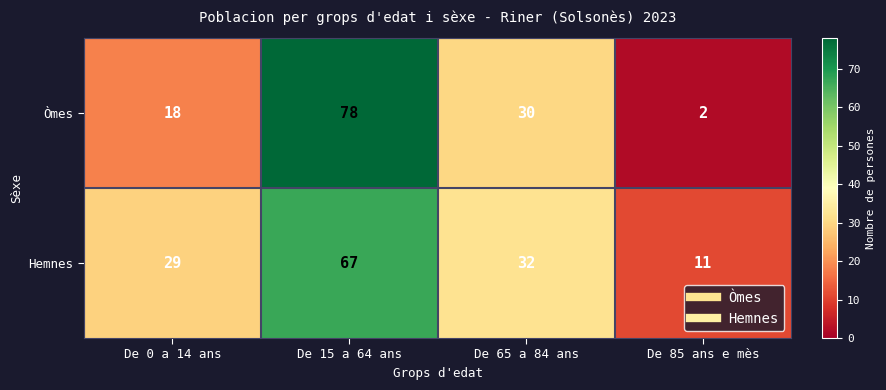

True or false: Hemnes has a value of 11 at De 85 ans e mès.

True